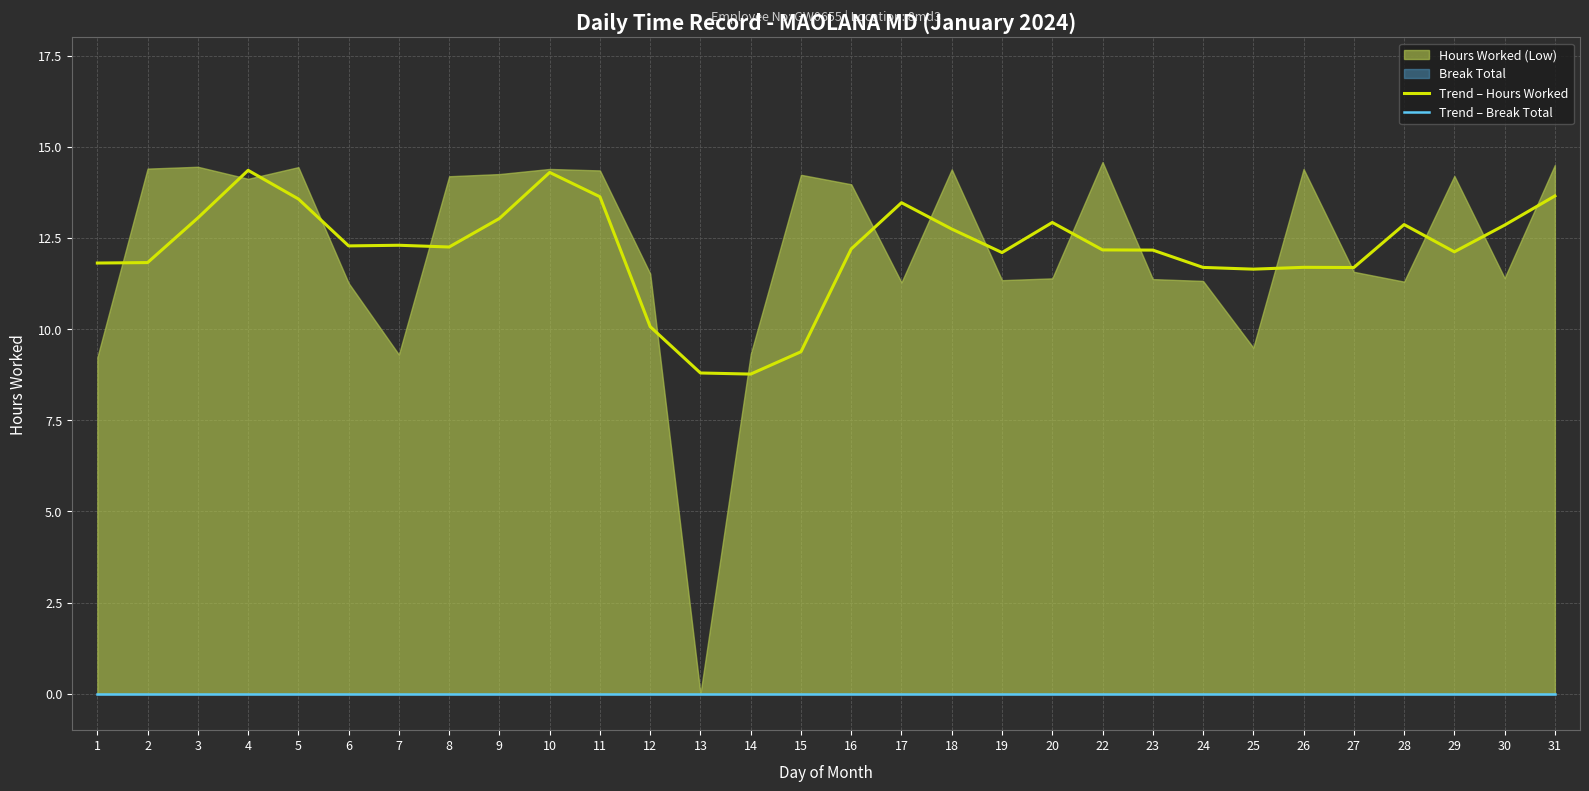

At how many categories does at least one series exceed 0?

30